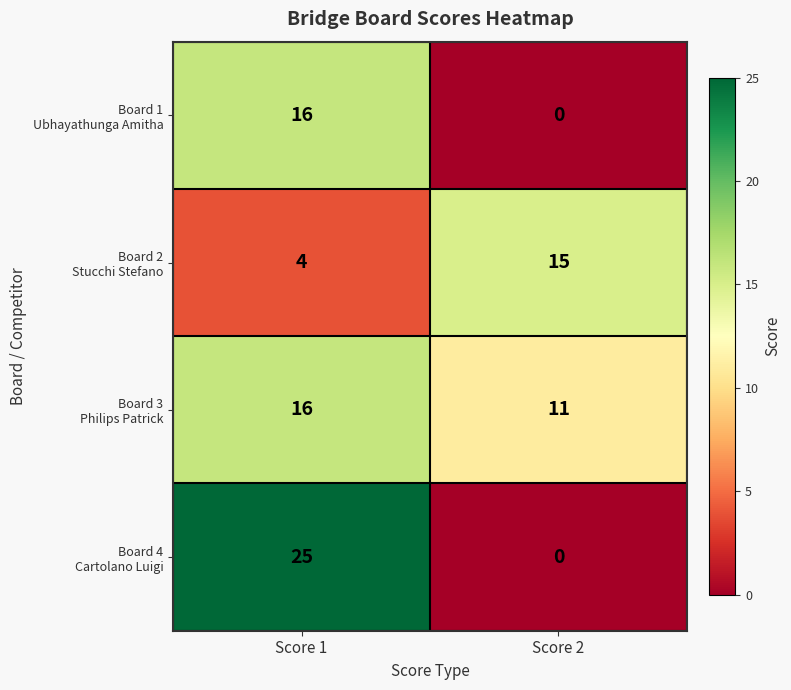

Which category has the lowest value across all series?

Score 2